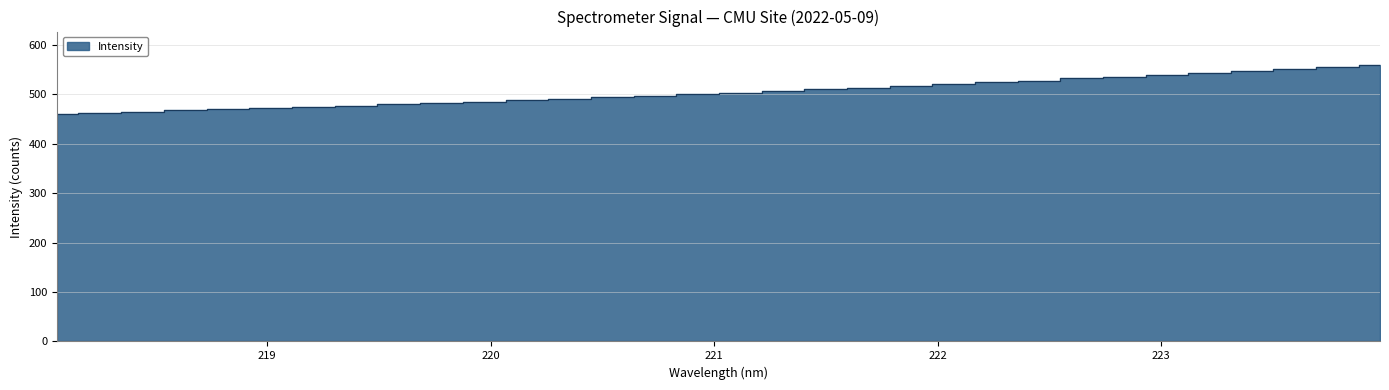

What is the maximum value shown in the chart?

559.5